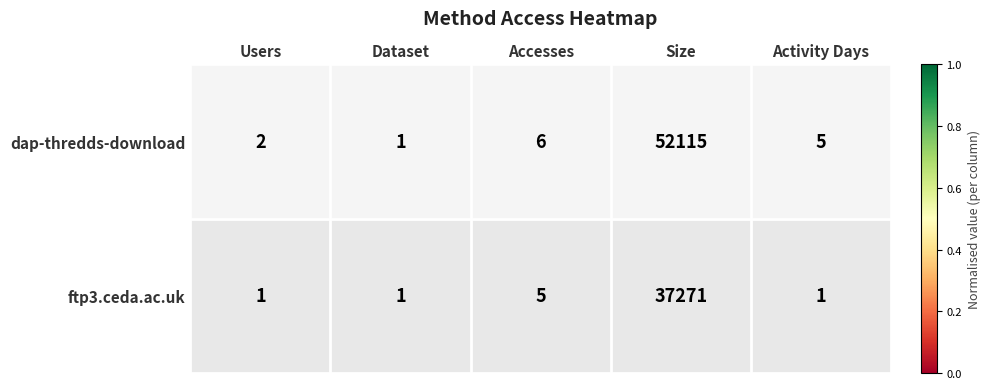

How many values in the dap-thredds-download series are below 5?

2